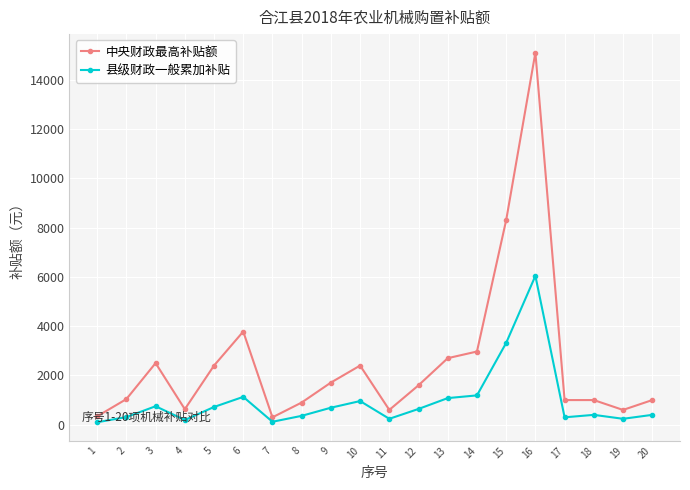

Does the chart display data point markers on the line(s)?

Yes